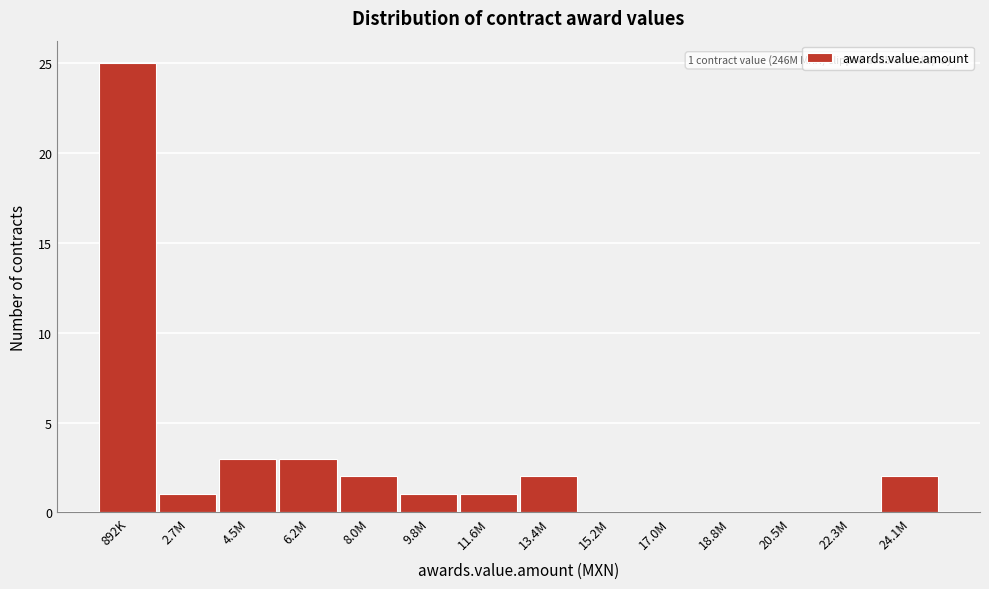

Reading left to right, transcribe all the data shown in this chart.

892K=25	2.7M=1	4.5M=3	6.2M=3	8.0M=2	9.8M=1	11.6M=1	13.4M=2	15.2M=0	17.0M=0	18.8M=0	20.5M=0	22.3M=0	24.1M=2